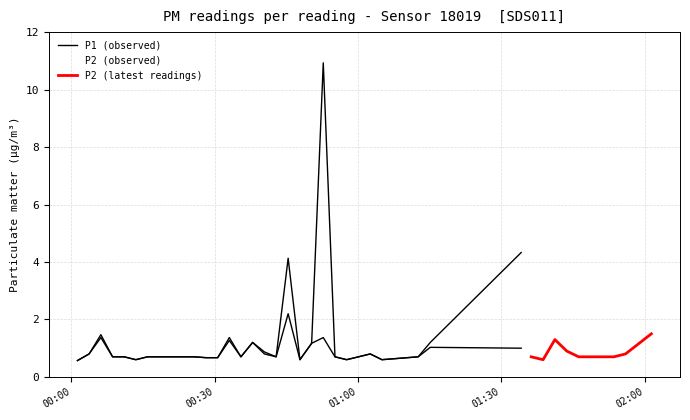

How many interior local peaks (higher than both neighbors) does the data have?

8